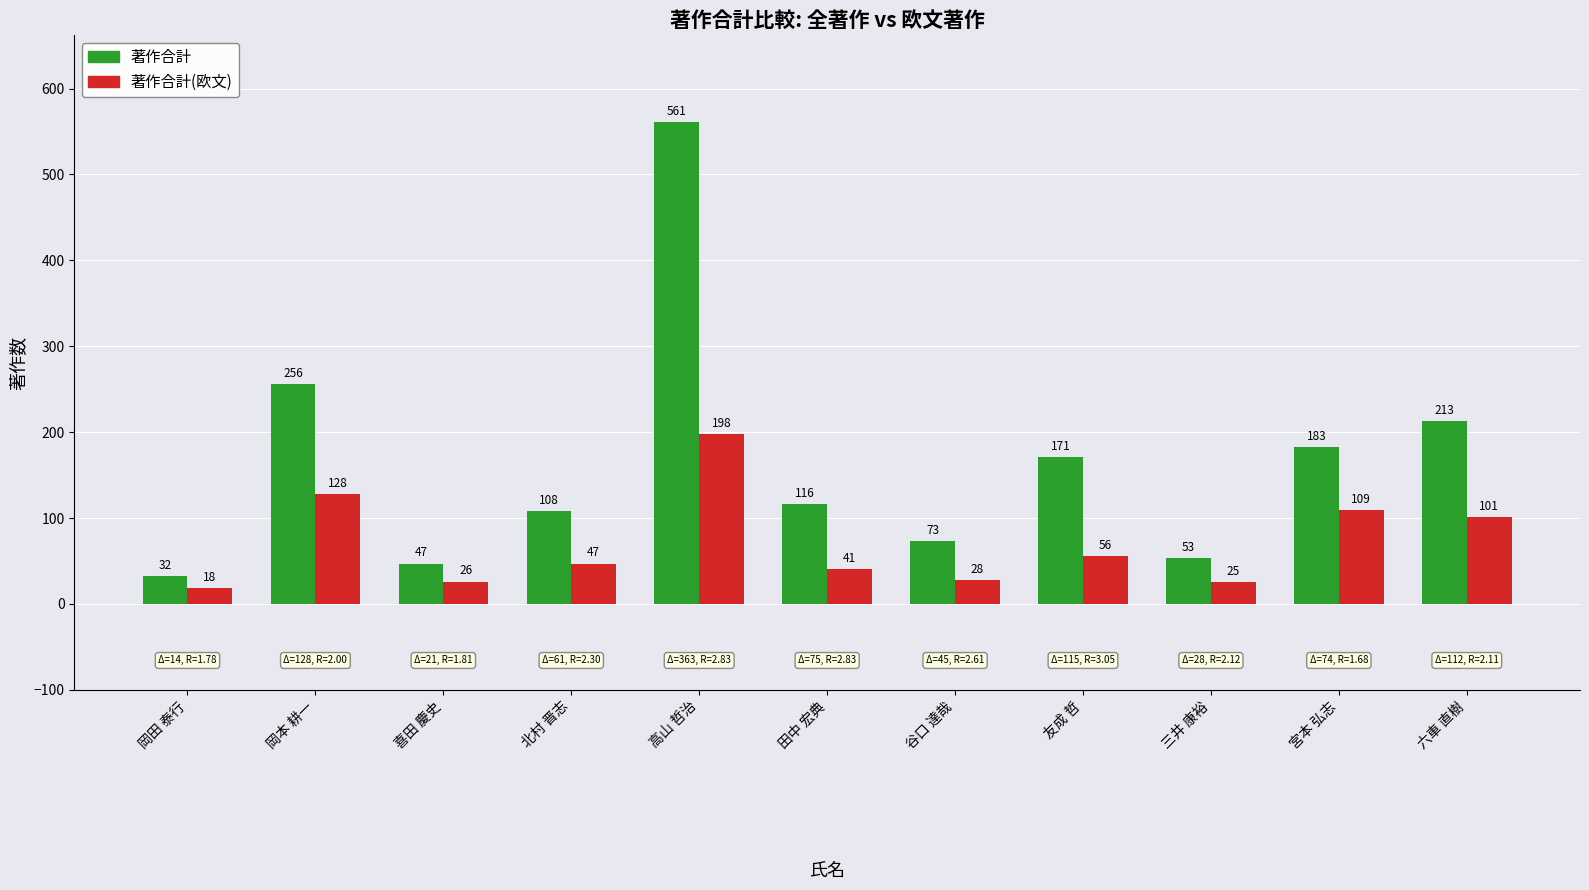

How many data points in 著作合計(欧文) are less than 47?

5